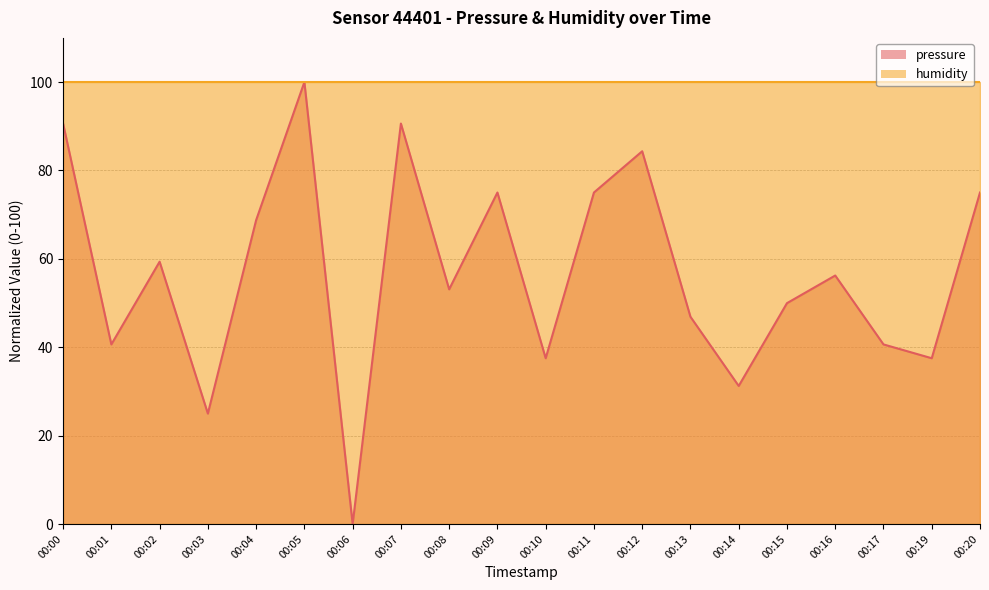

Which has a higher value, 00:19 or 00:16?

00:16